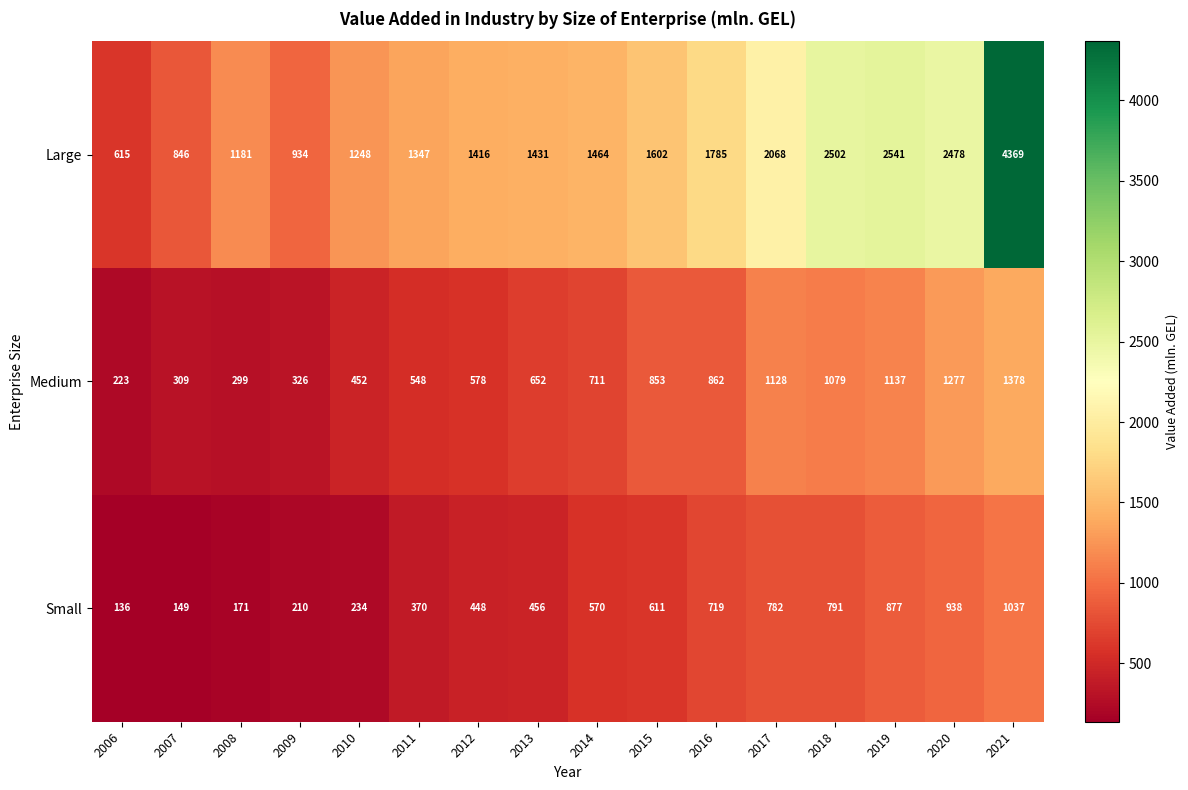

At 2009, list the series in order from smallest to largest.

Small, Medium, Large